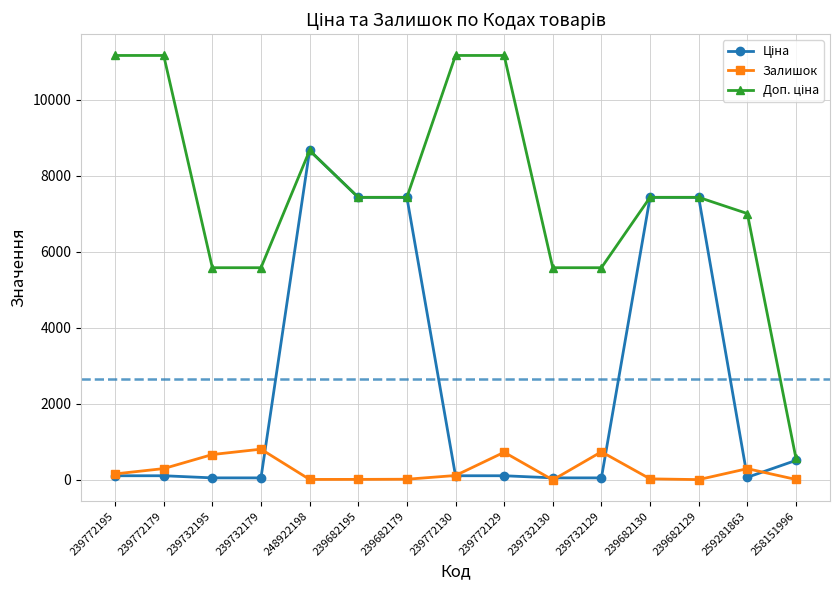

The Залишок series shows 347.1 at 239732179. True or false?

False